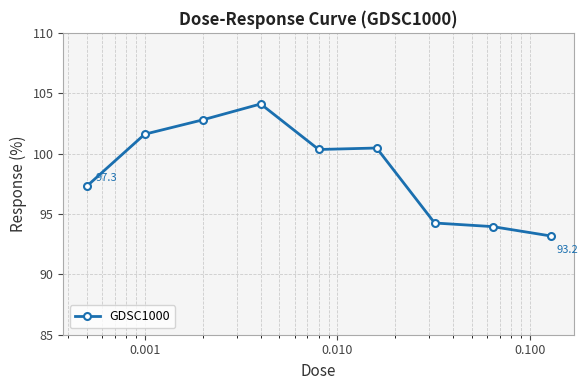

What is the difference between the maximum and minimum values?

10.9